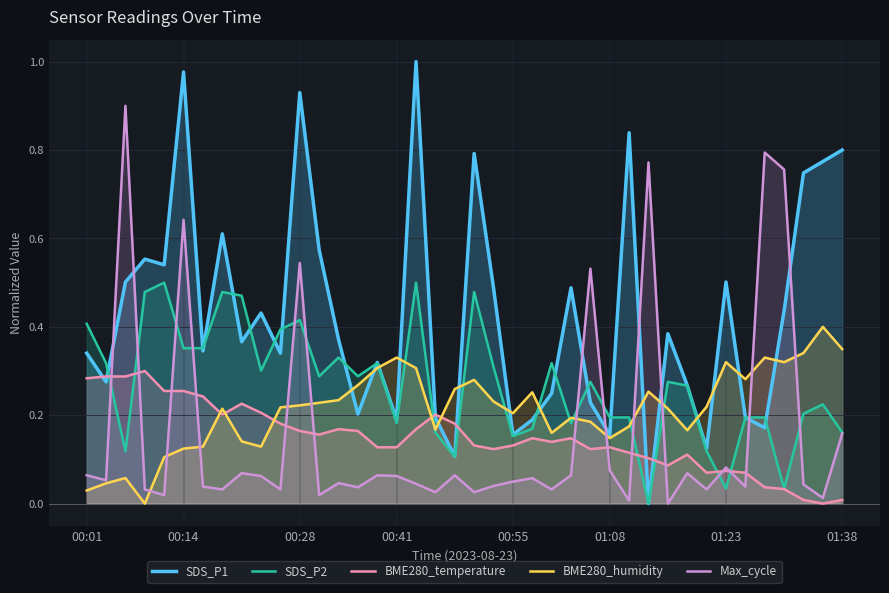

Which has a higher value, 17 or 38?

17